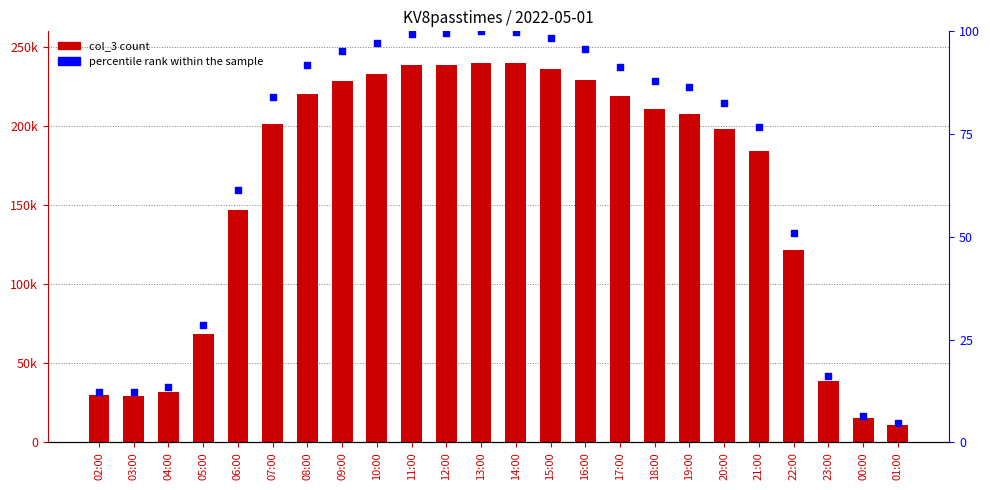

Which series has the largest total across all categories?

col_3